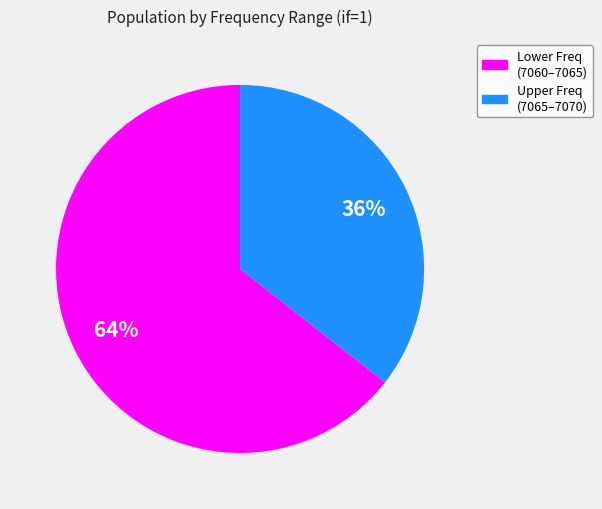

To the nearest percent, what is the average slice percentage?

50%